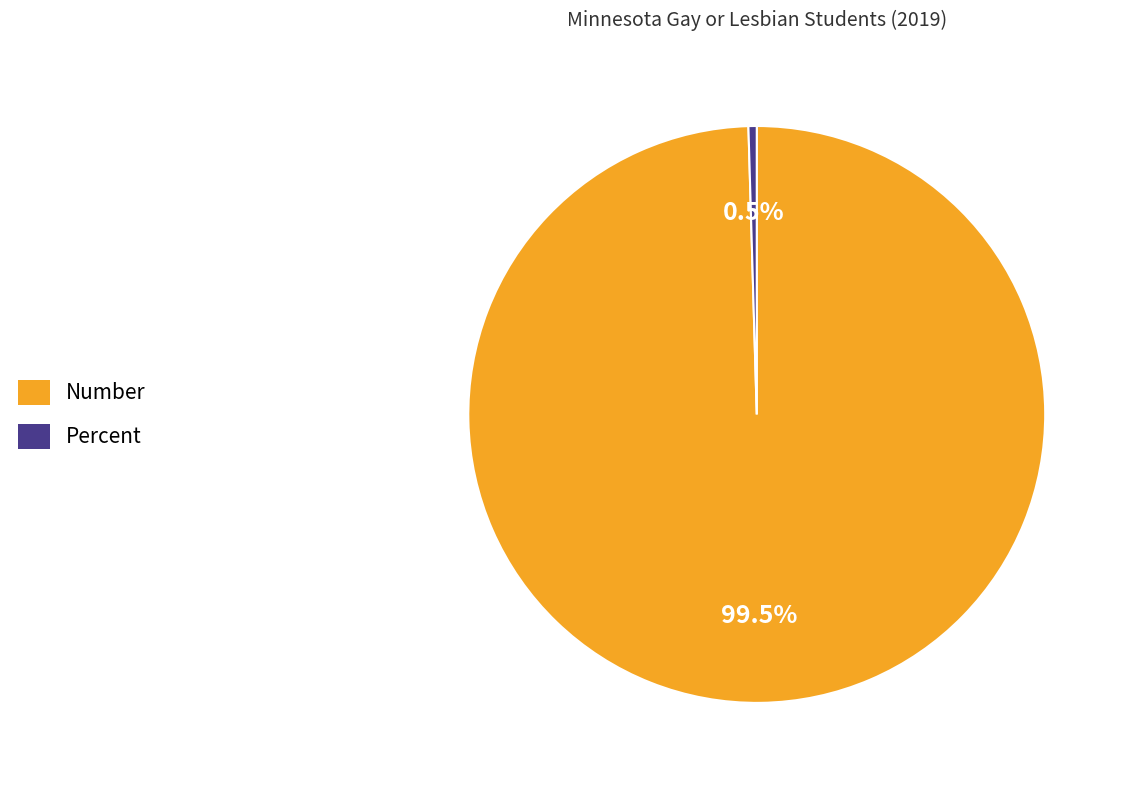

Which has a higher value, Number or Percent?

Number